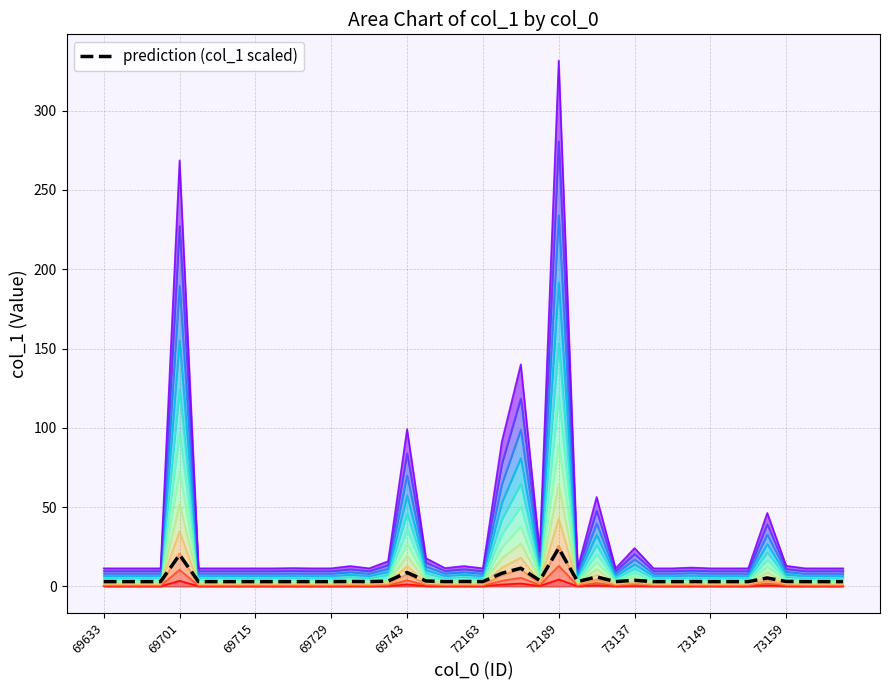

Where is the first local minimum?

14